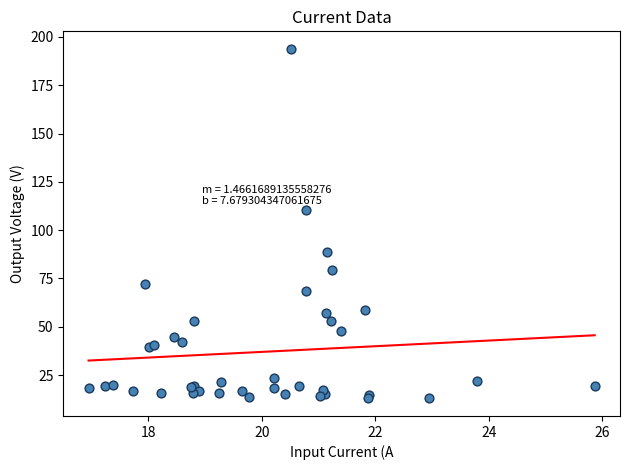

What Y value in the scatter plot is closest to 103?

110.4